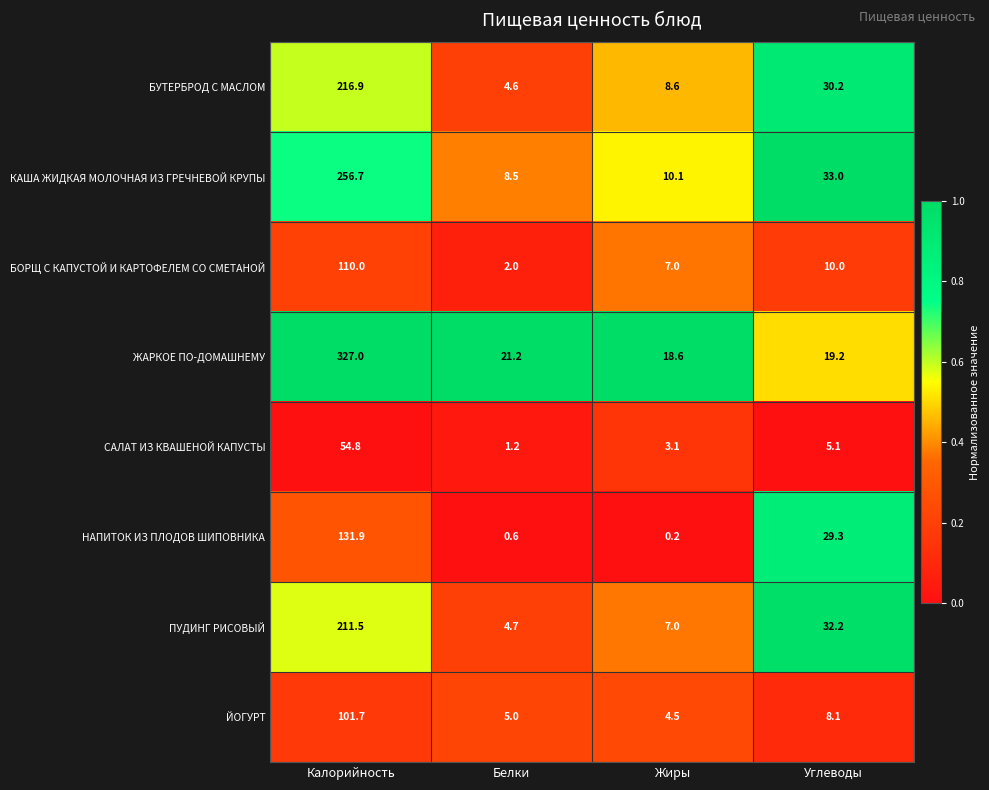

Which label corresponds to the smallest value in the chart?

Жиры